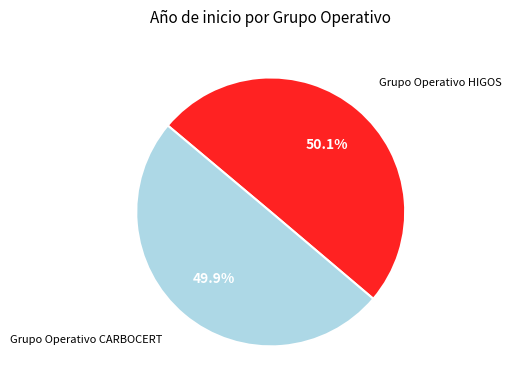

The Grupo Operativo CARBOCERT slice represents 50% of the pie. True or false?

True